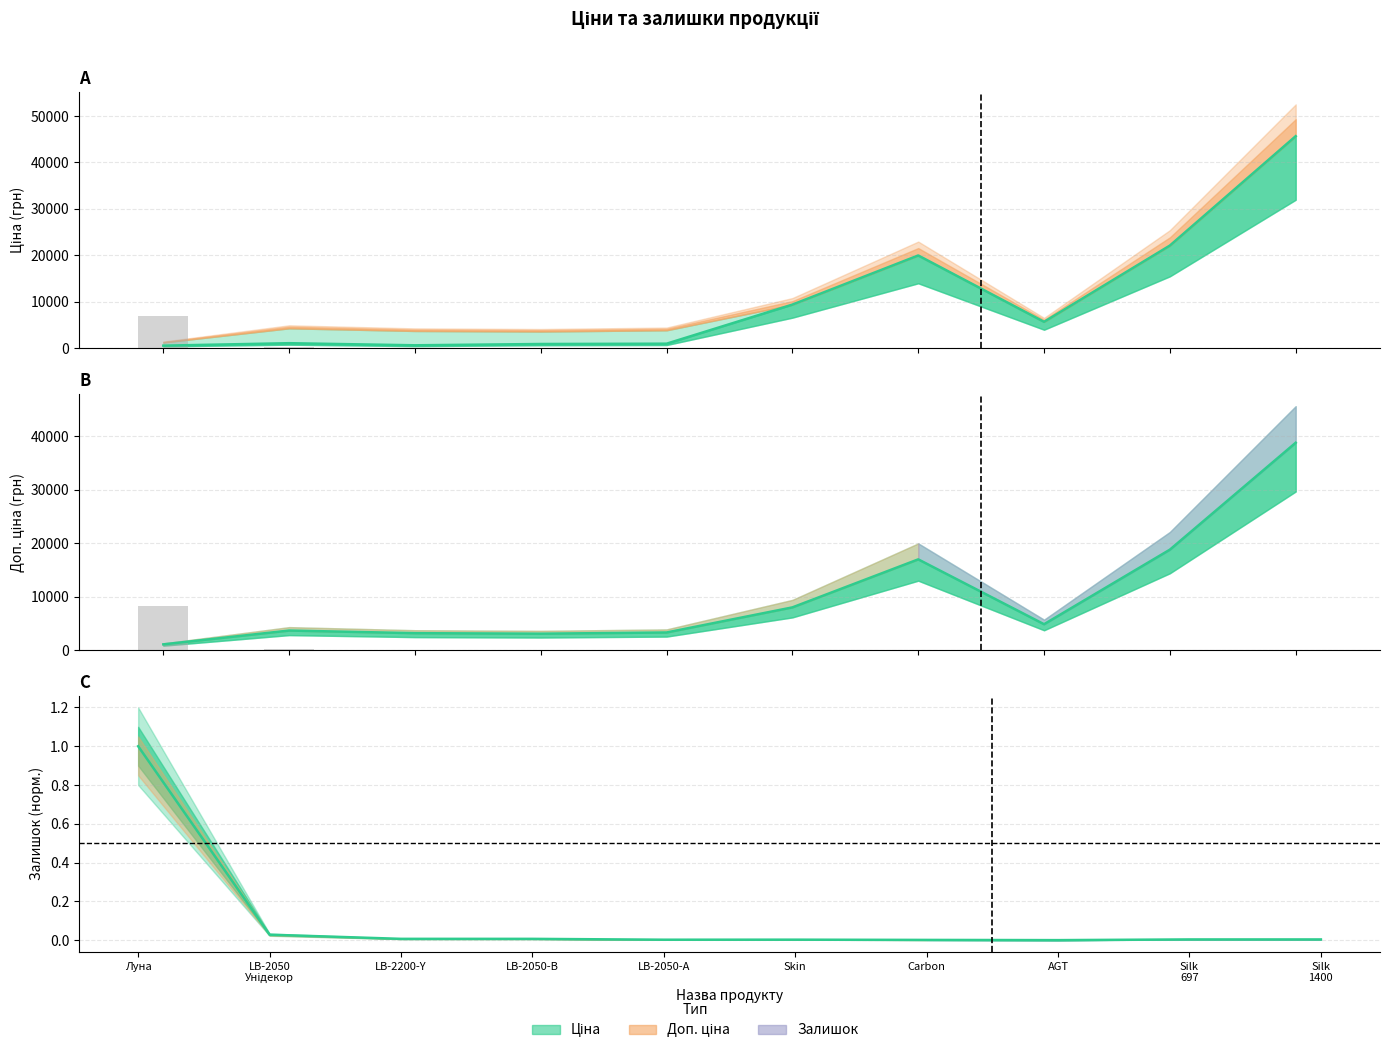

What is the value of the Доп. ціна bar at the 8th from the left?

4822.7